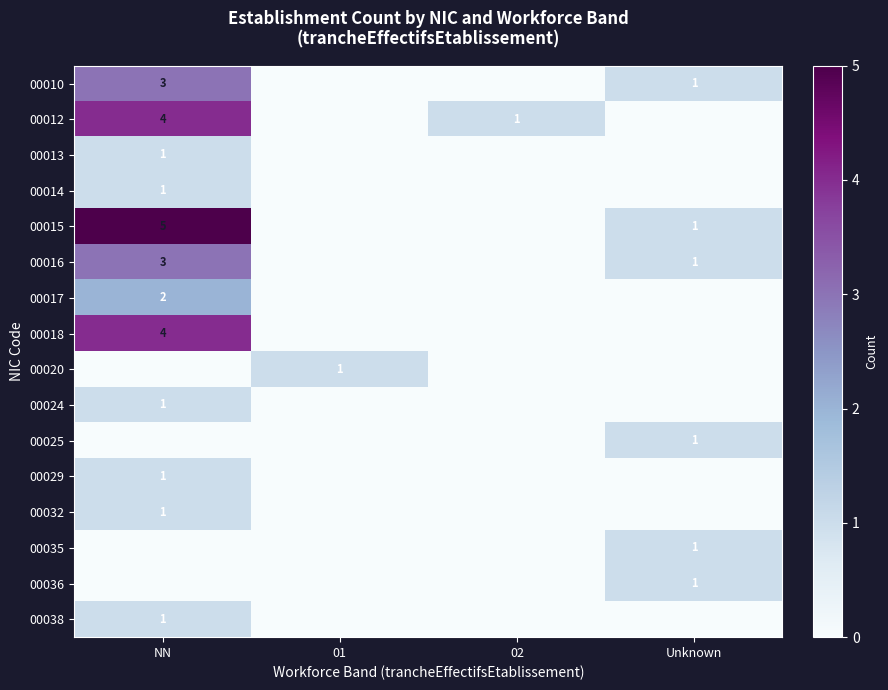

At how many categories does at least one series exceed 1?

1